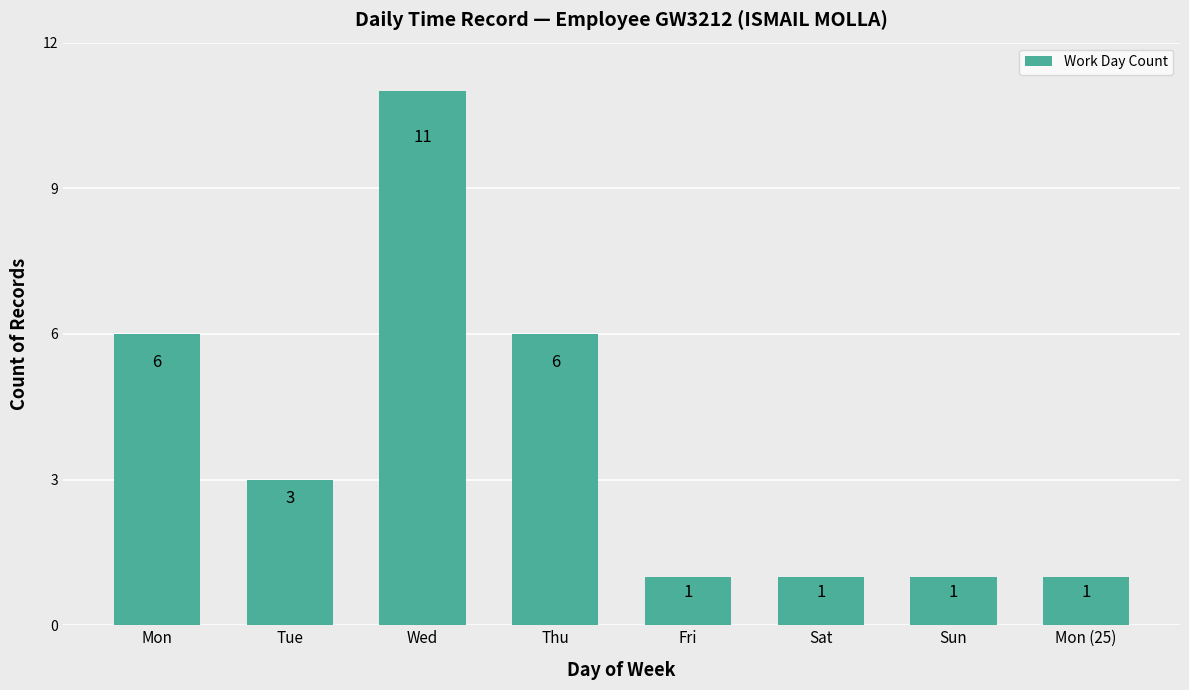

Count the values in the range 1 to 6.

7